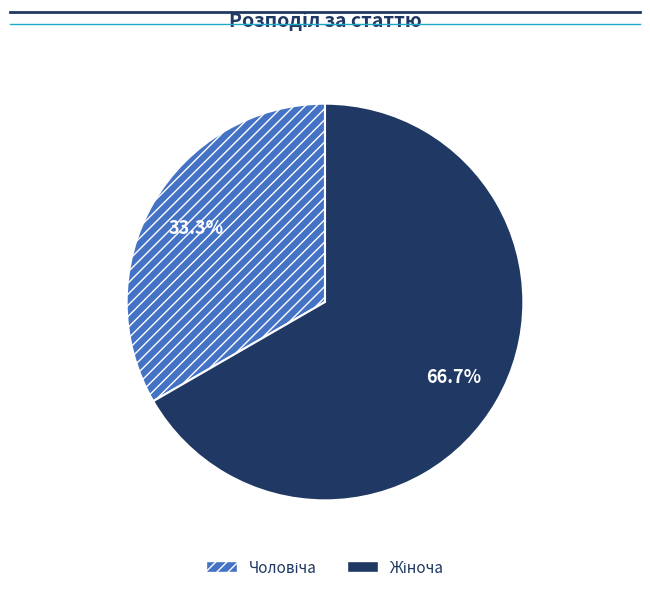

Does any single category account for the majority?

Yes